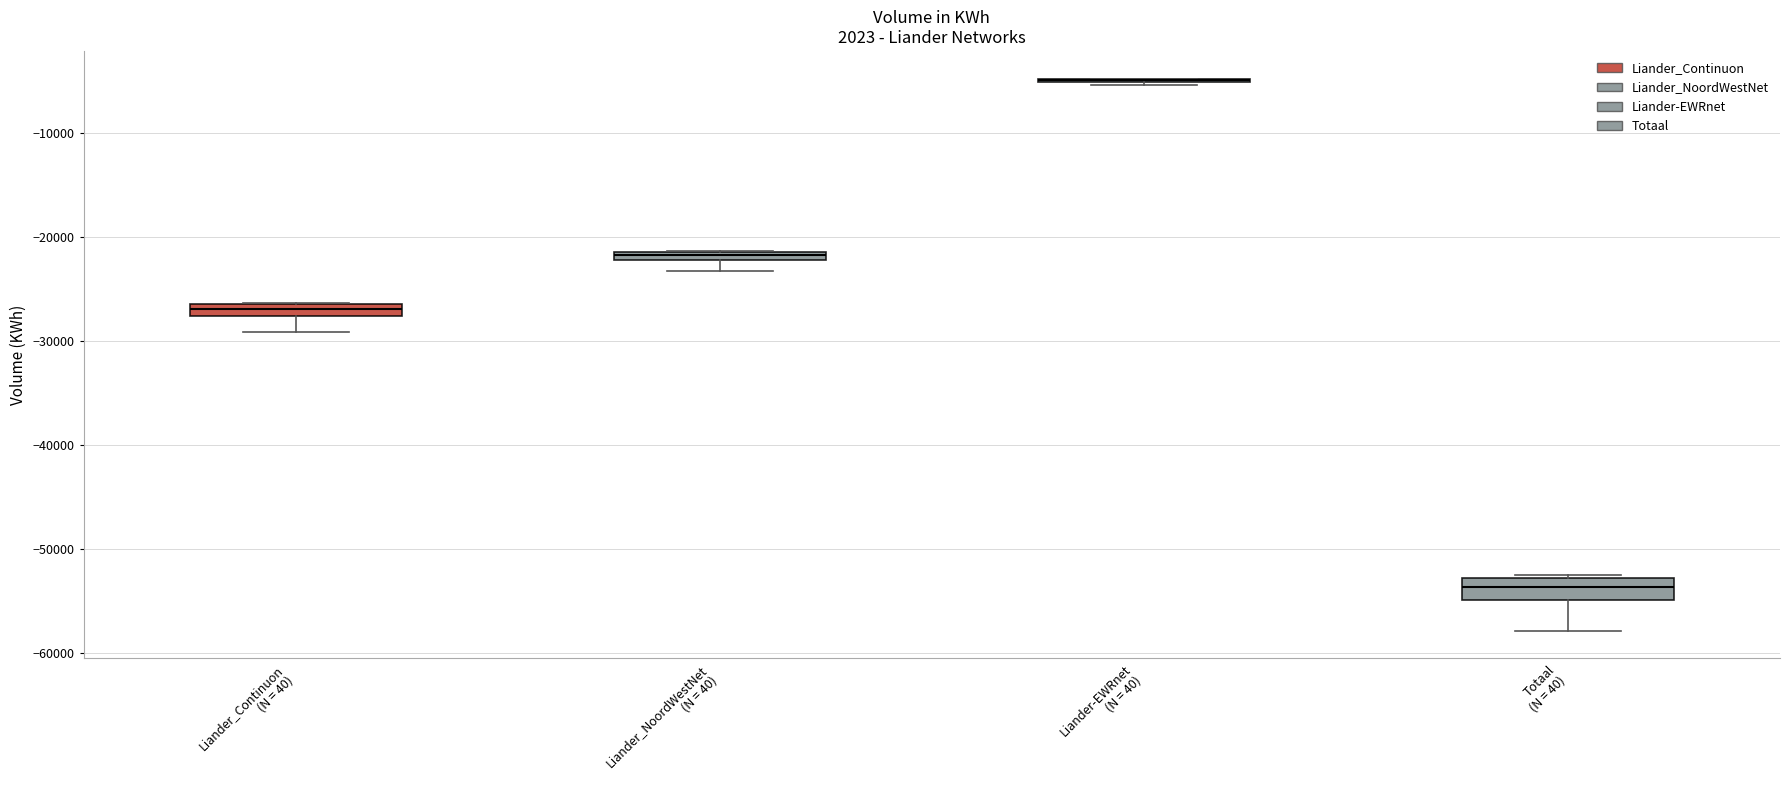

Where is the lower edge of the box for Liander_NoordWestNet (N = 40) on the y-axis? The values are not printed on the chart, so give them approximately, as read against the axis.

-22000